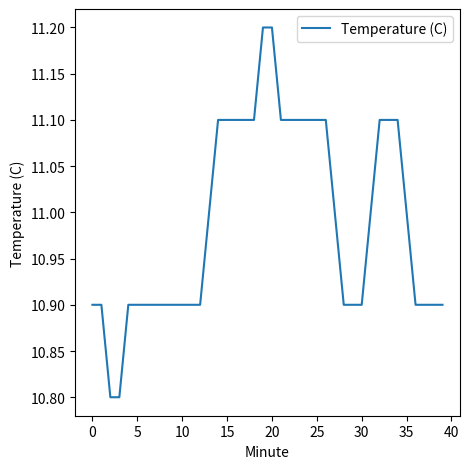

What is the difference between the maximum and minimum values?

0.4